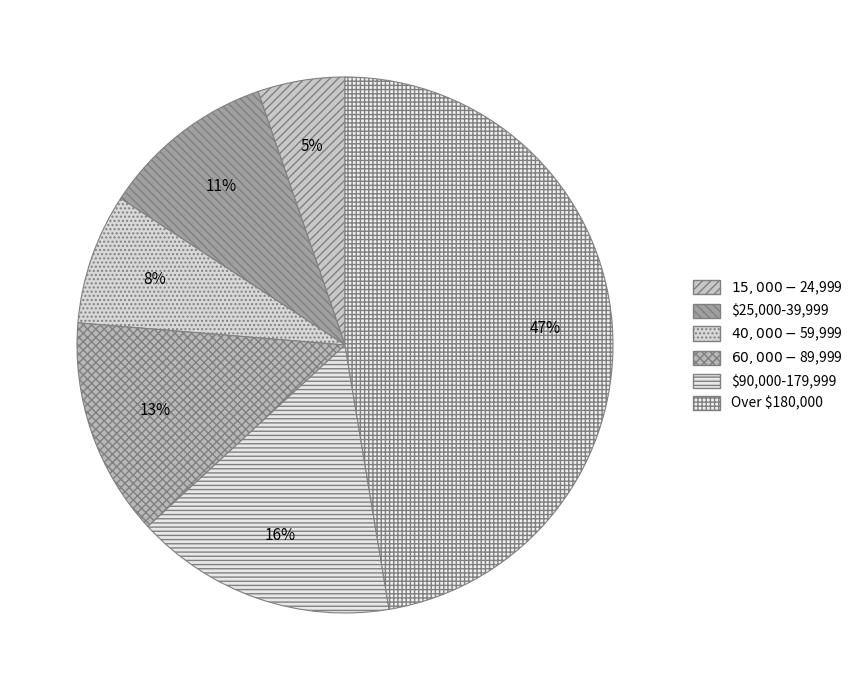

Is there any slice that represents more than half of the pie?

No